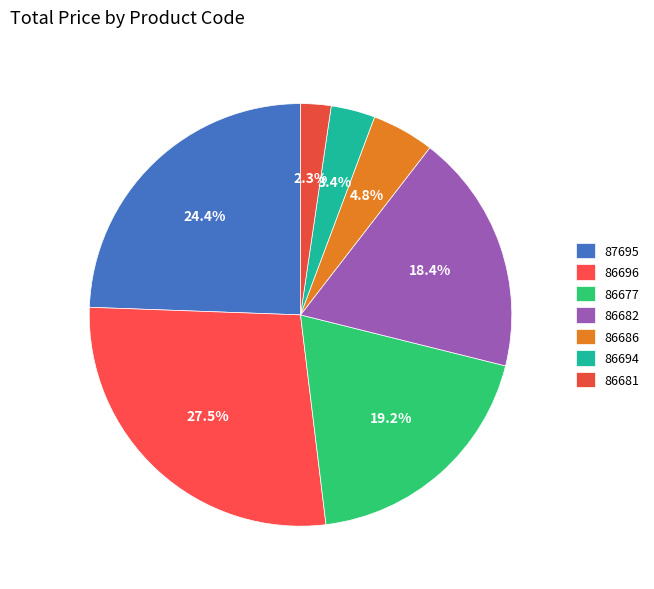

To the nearest percent, what is the difference between the largest and smallest slice percentages?

25%